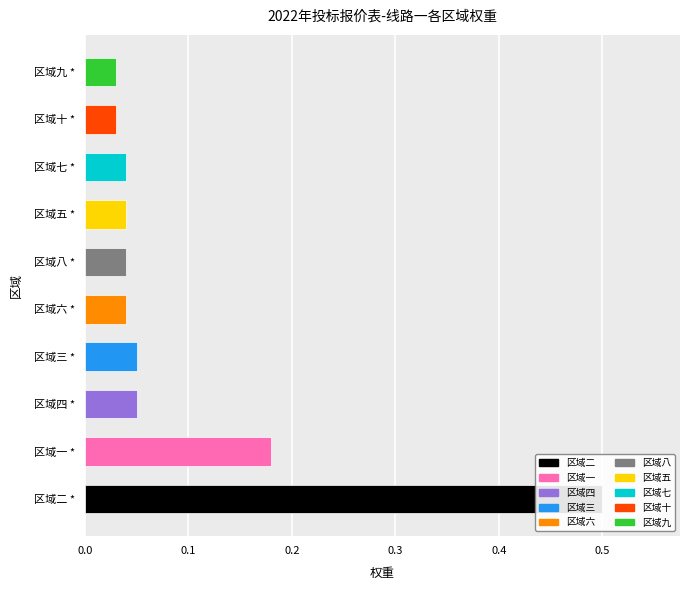

What is the value of the 4th bar from the left?

0.1